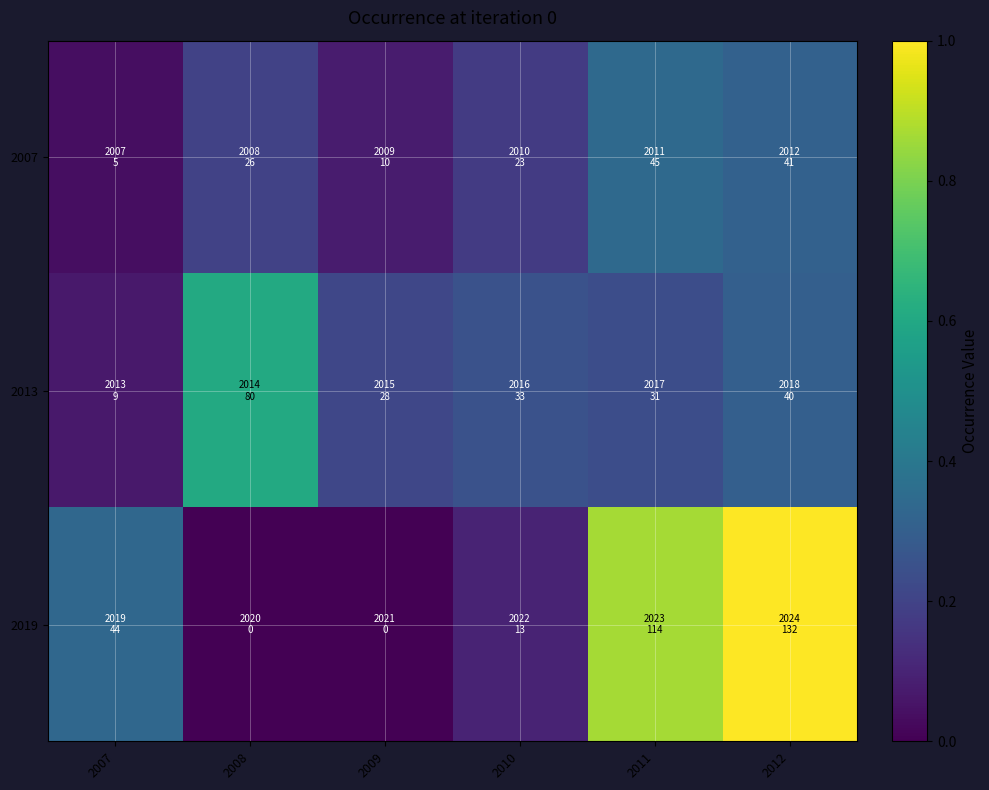

What is the spread (max minus min) of values at 2009?

0.2